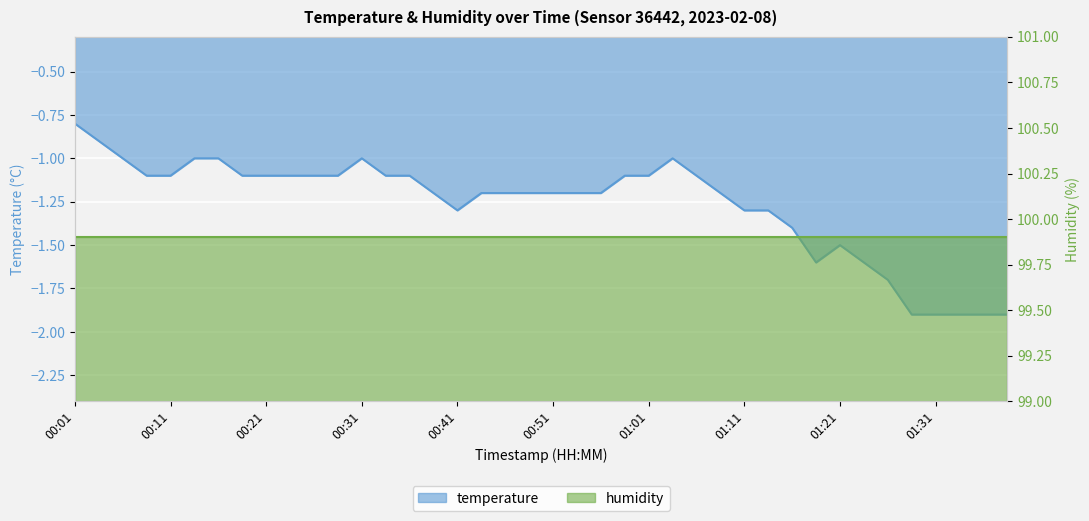

What is the sum of the values at 01:13 and 01:06?

-2.4